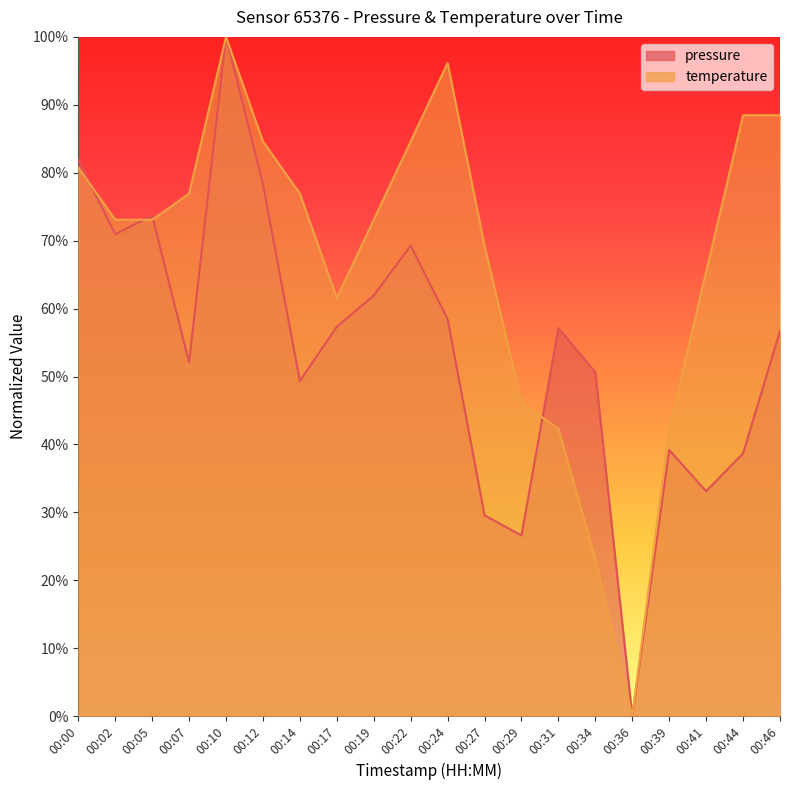

True or false: pressure has a value of 0.3 at 00:07.

False